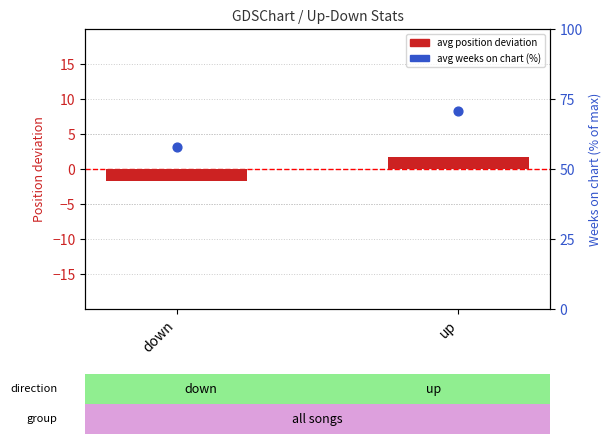

Is the value of avg position (deviation) at up greater than the value of avg weeks (% of max) at up?

No